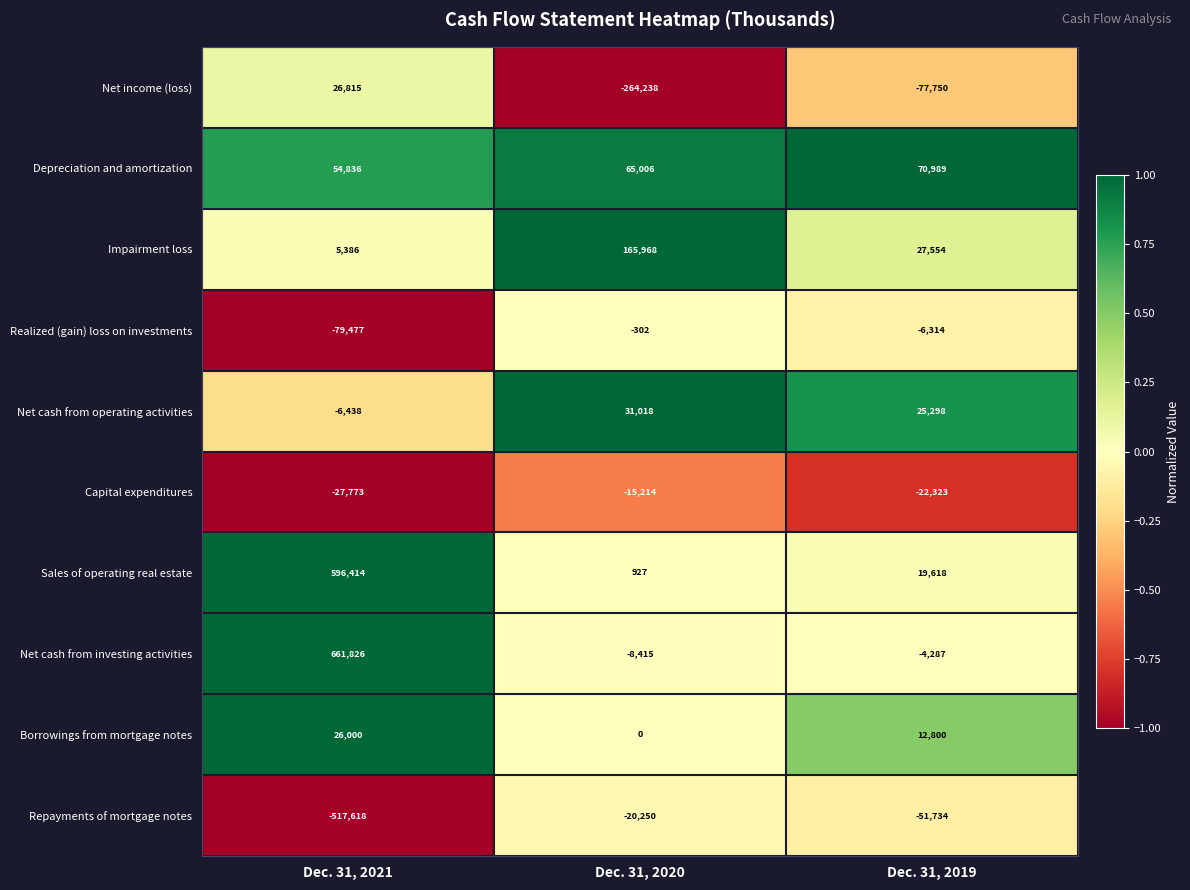

What is the lowest value of the Net cash from operating activities series?

-6438